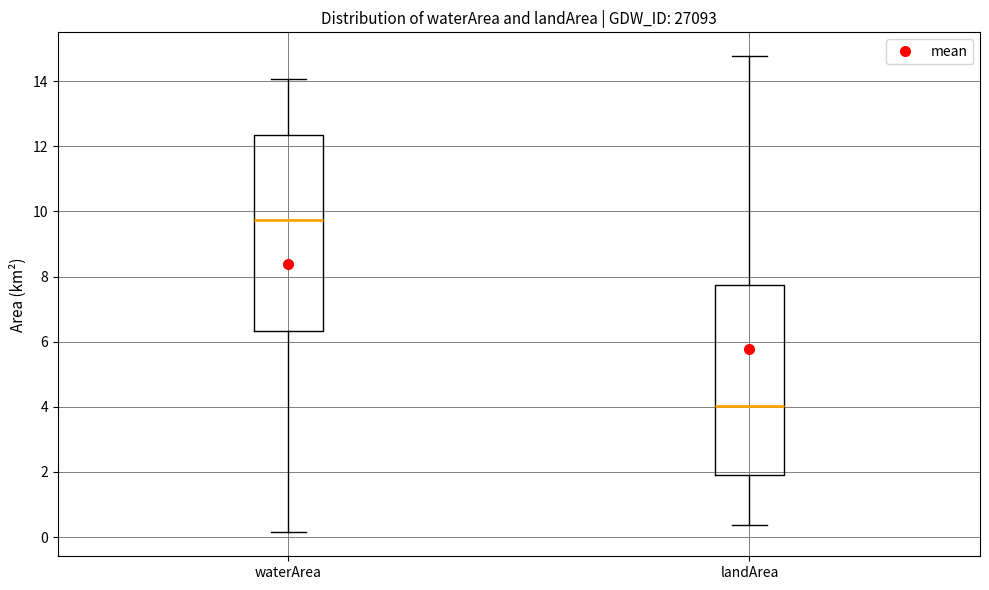

Which box has the highest median line?

waterArea